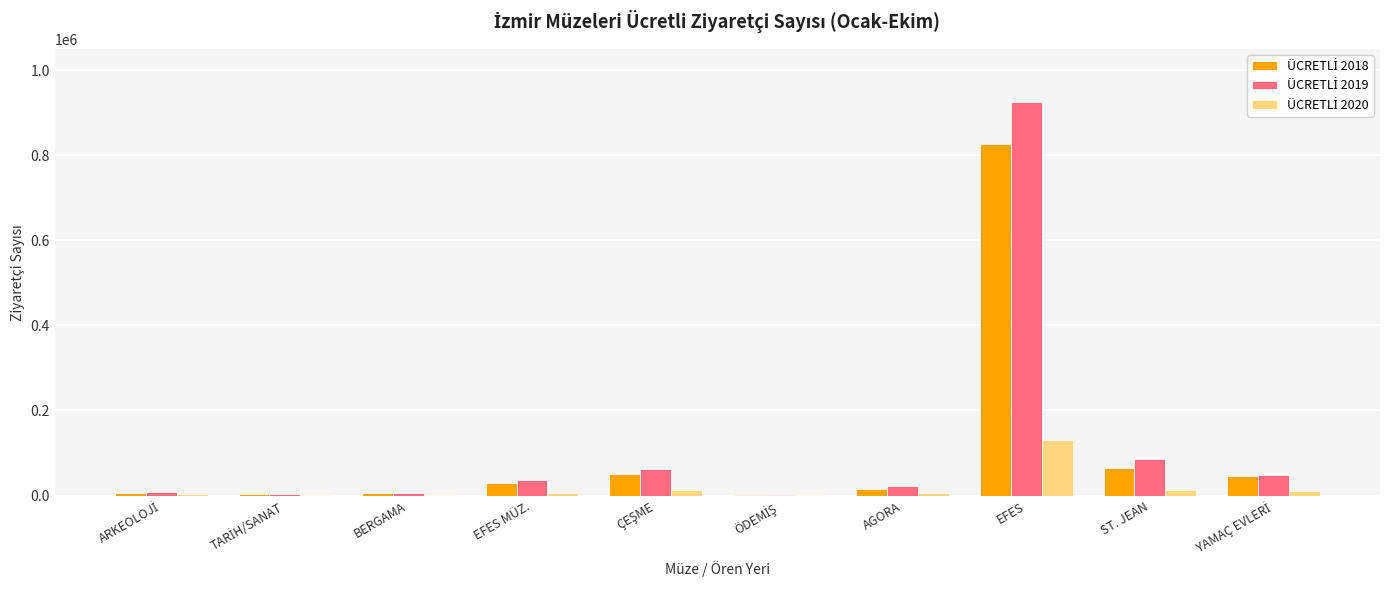

Are the bars horizontal?

No